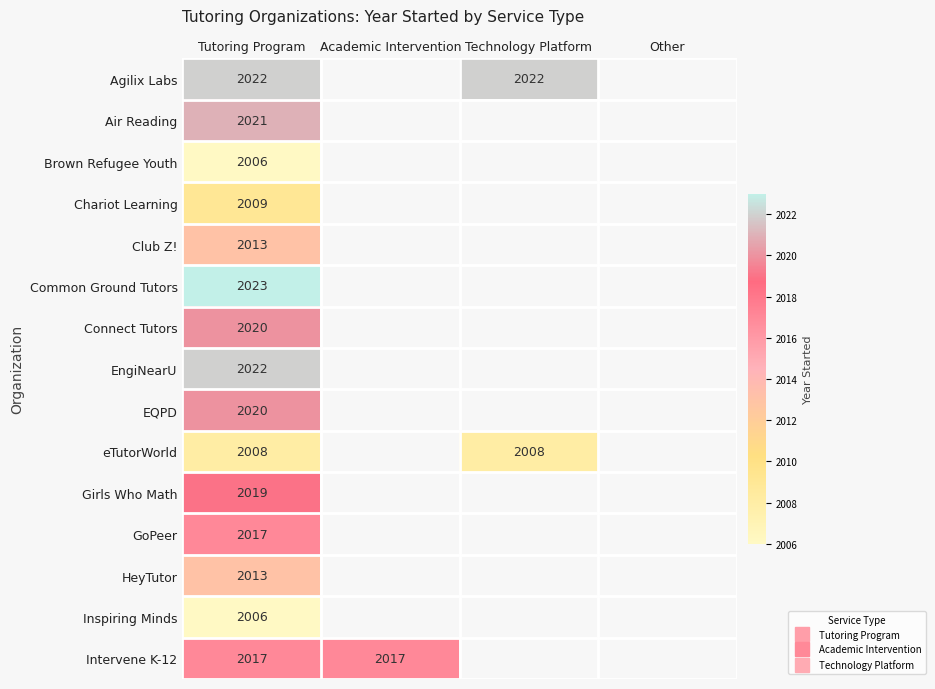

How many categories are shown in the chart?

4